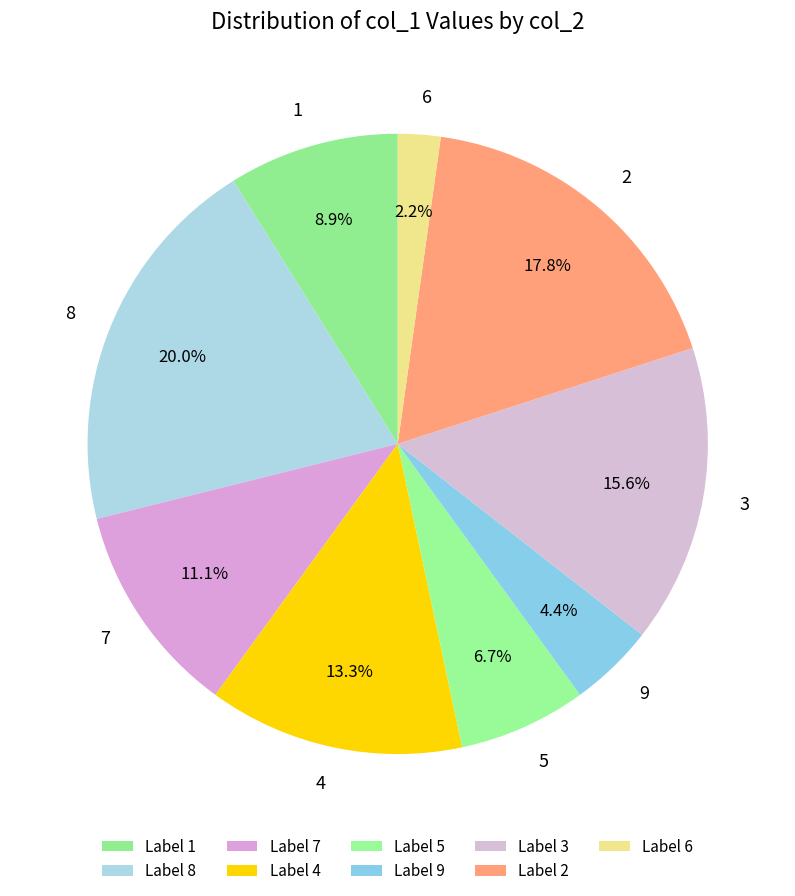

To the nearest percent, what is the combined percentage of 5 and 8?

27%